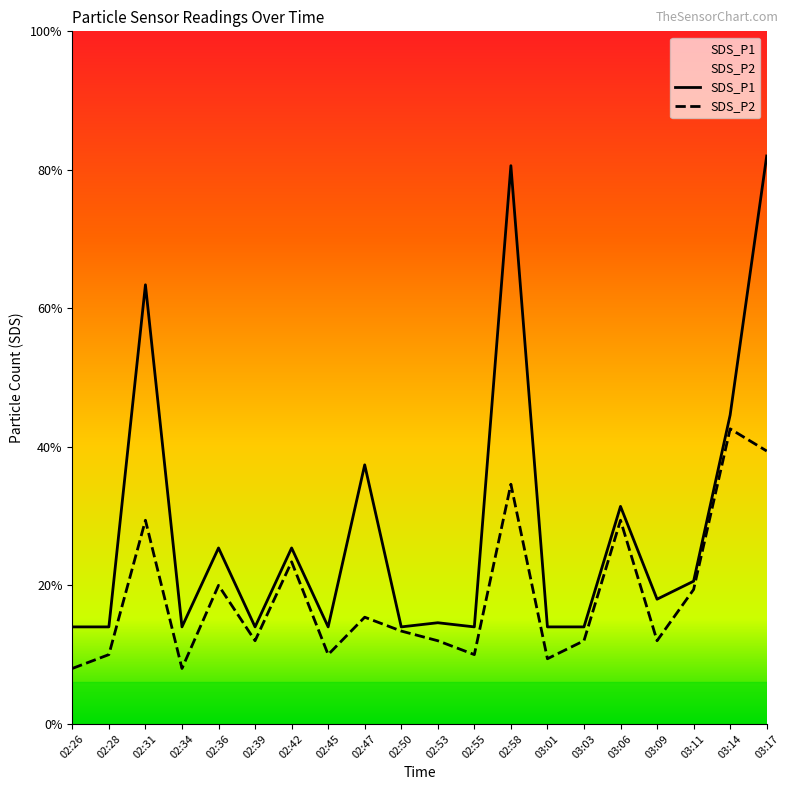

Is the value of SDS_P2 at 03:03 greater than the value of SDS_P1 at 02:28?

No